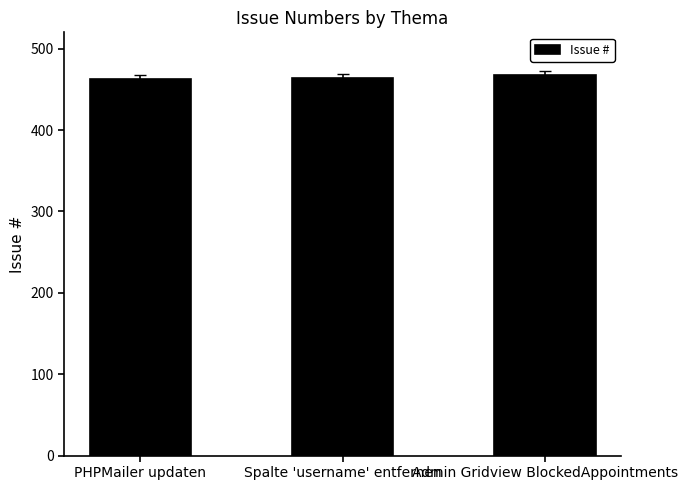

What is the label of the 3rd bar from the right?

PHPMailer updaten